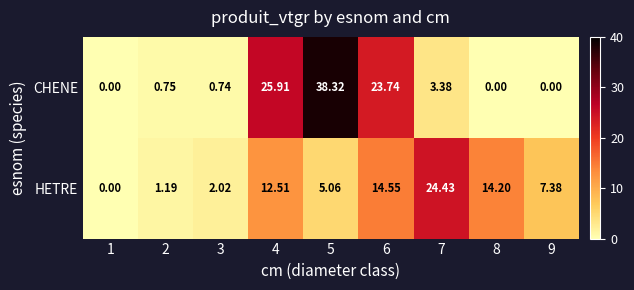

Which series has the largest range (max minus min)?

CHENE